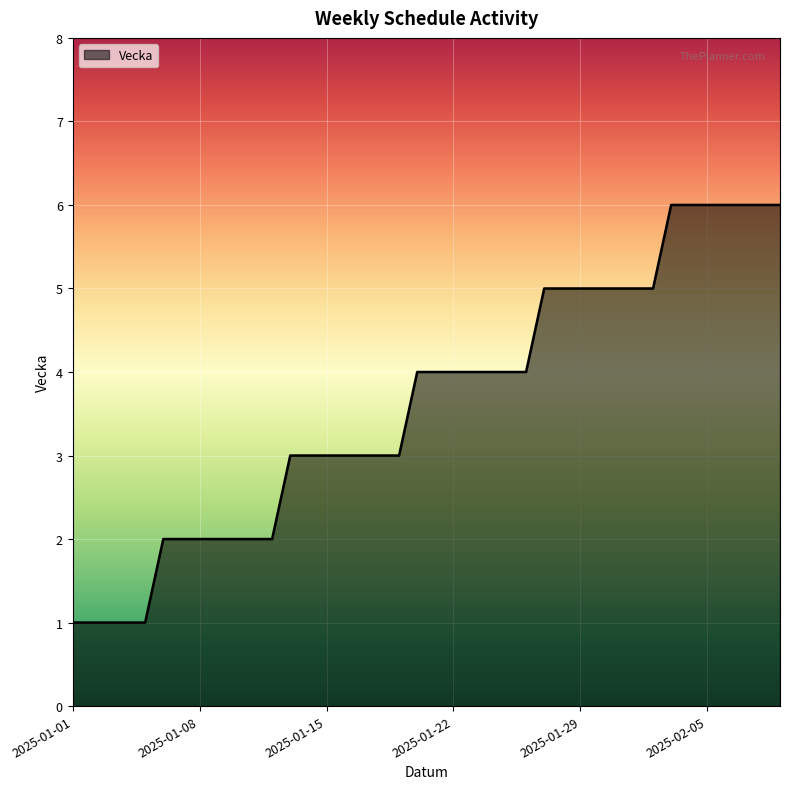

What is the difference between the maximum and minimum values?

5